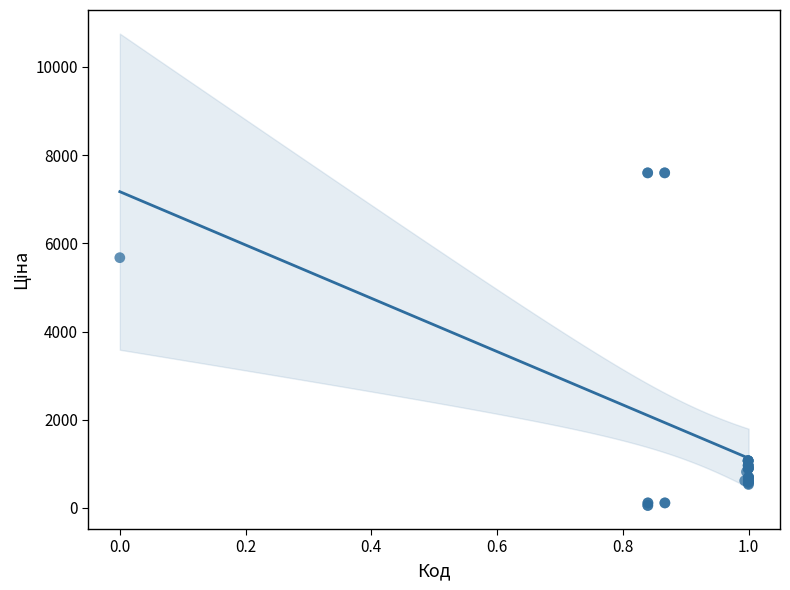

What Y value in the scatter plot is closest to 3826?

5673.8